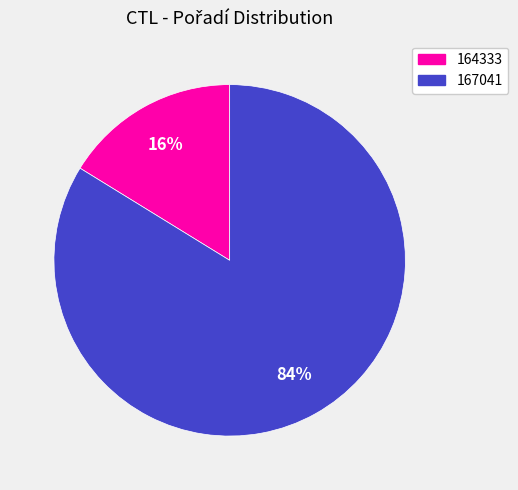

Which slice is the smallest?

164333